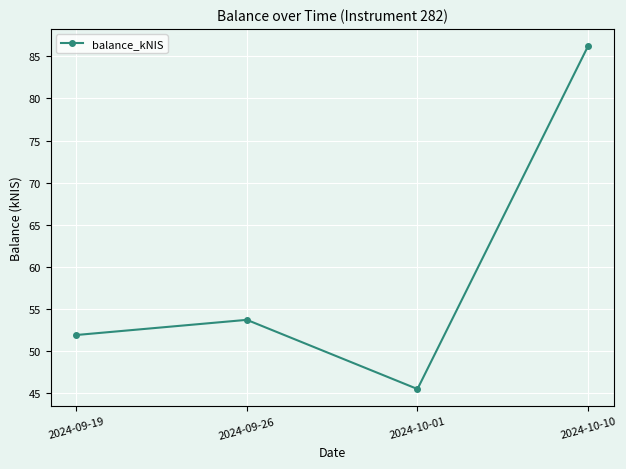

Where is the data nearest to the value 65?

2024-09-26